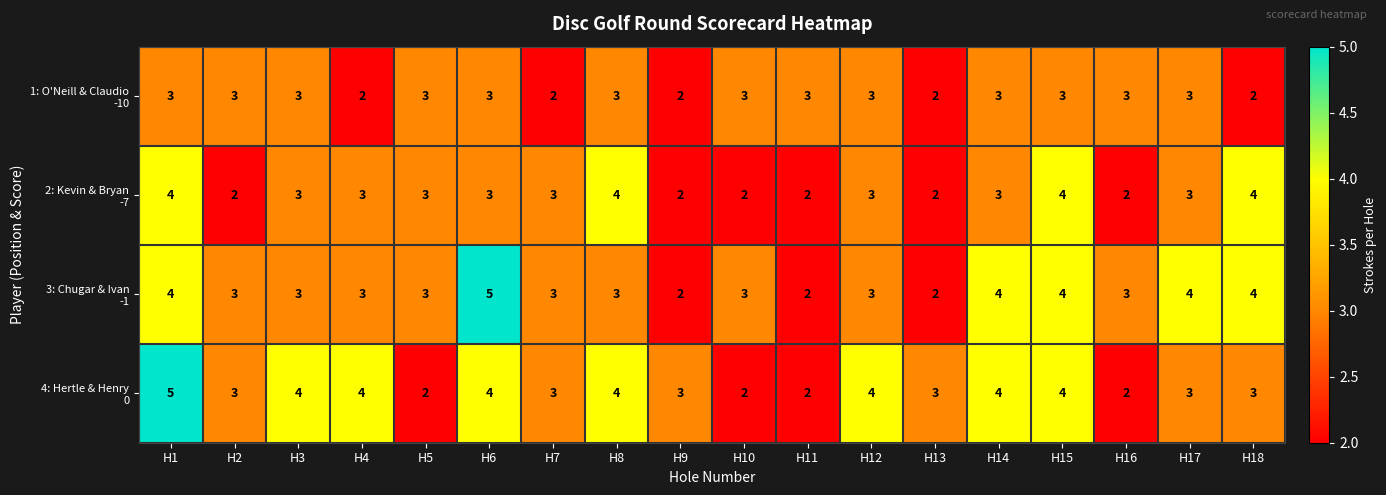

At which category is the sum across all series the highest?

H1